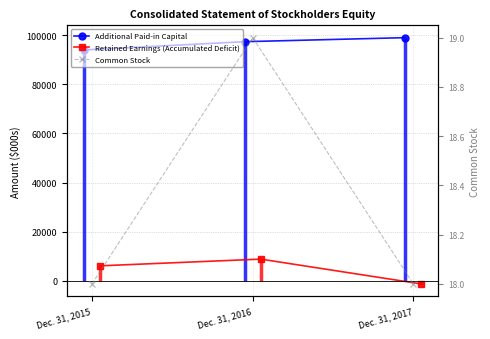

What is the maximum value for Retained Earnings (Accumulated Deficit)?

8801